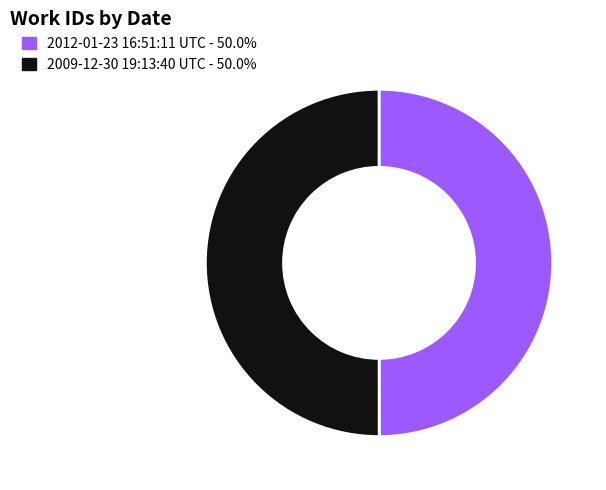

Approximately how many times larger is the value at 2012-01-23 16:51:11 UTC compared to 2009-12-30 19:13:40 UTC?

1.0